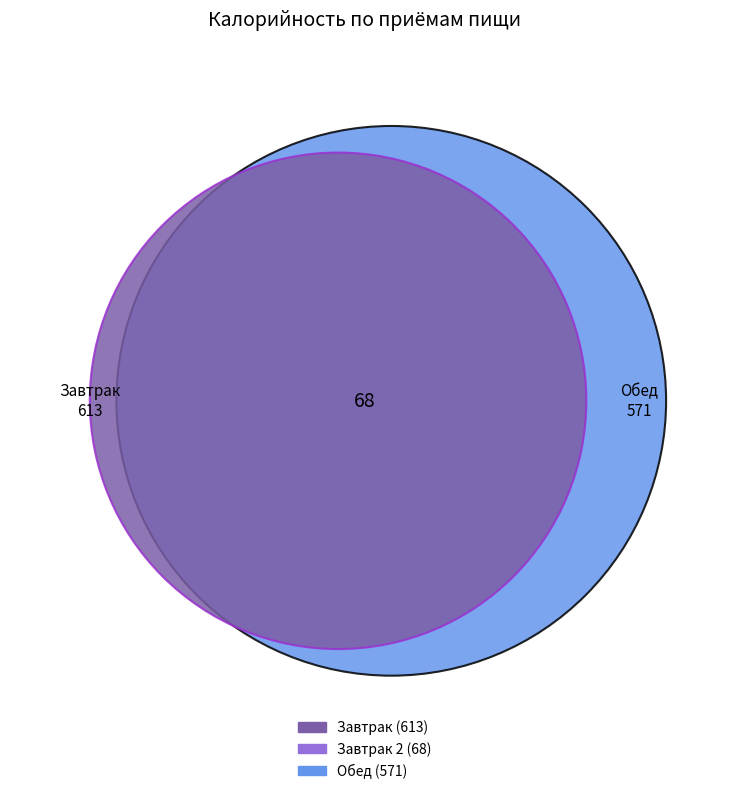

To the nearest percent, what portion does Завтрак represent?

49%